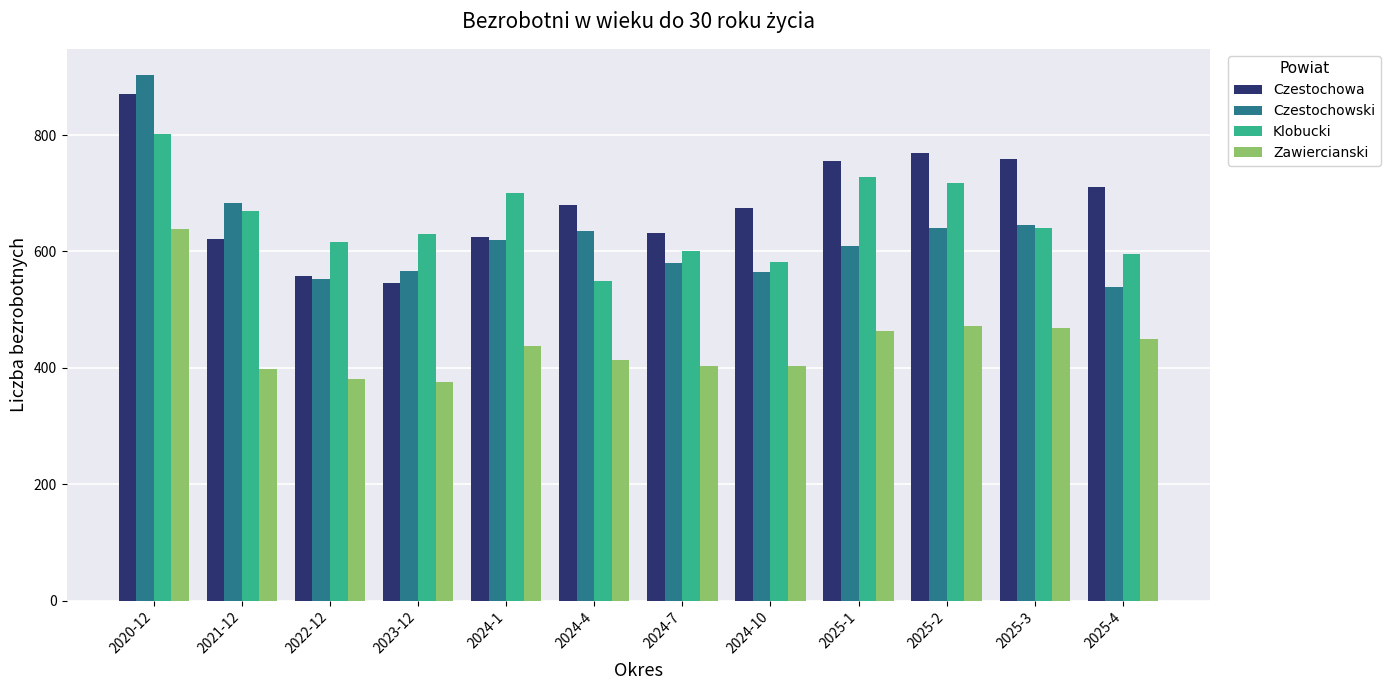

What is the smallest value displayed?

376